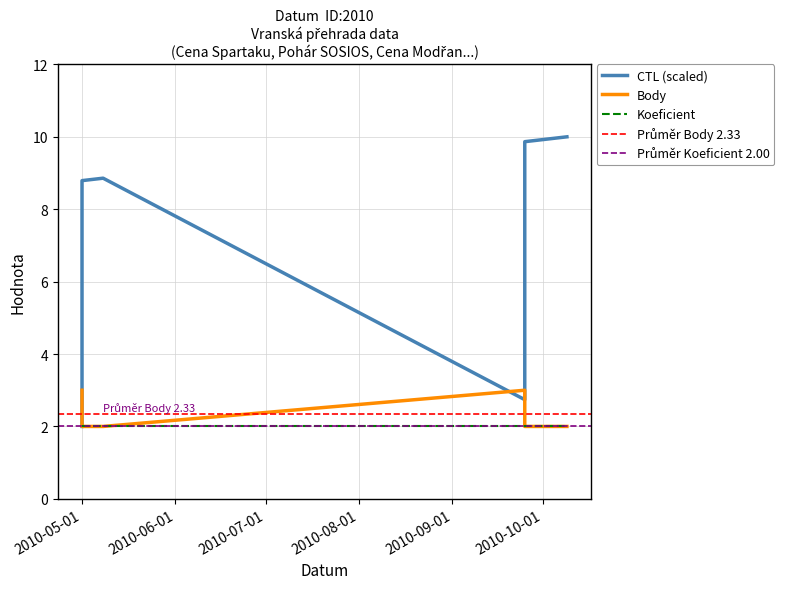

True or false: CTL and Body cross at least once.

True